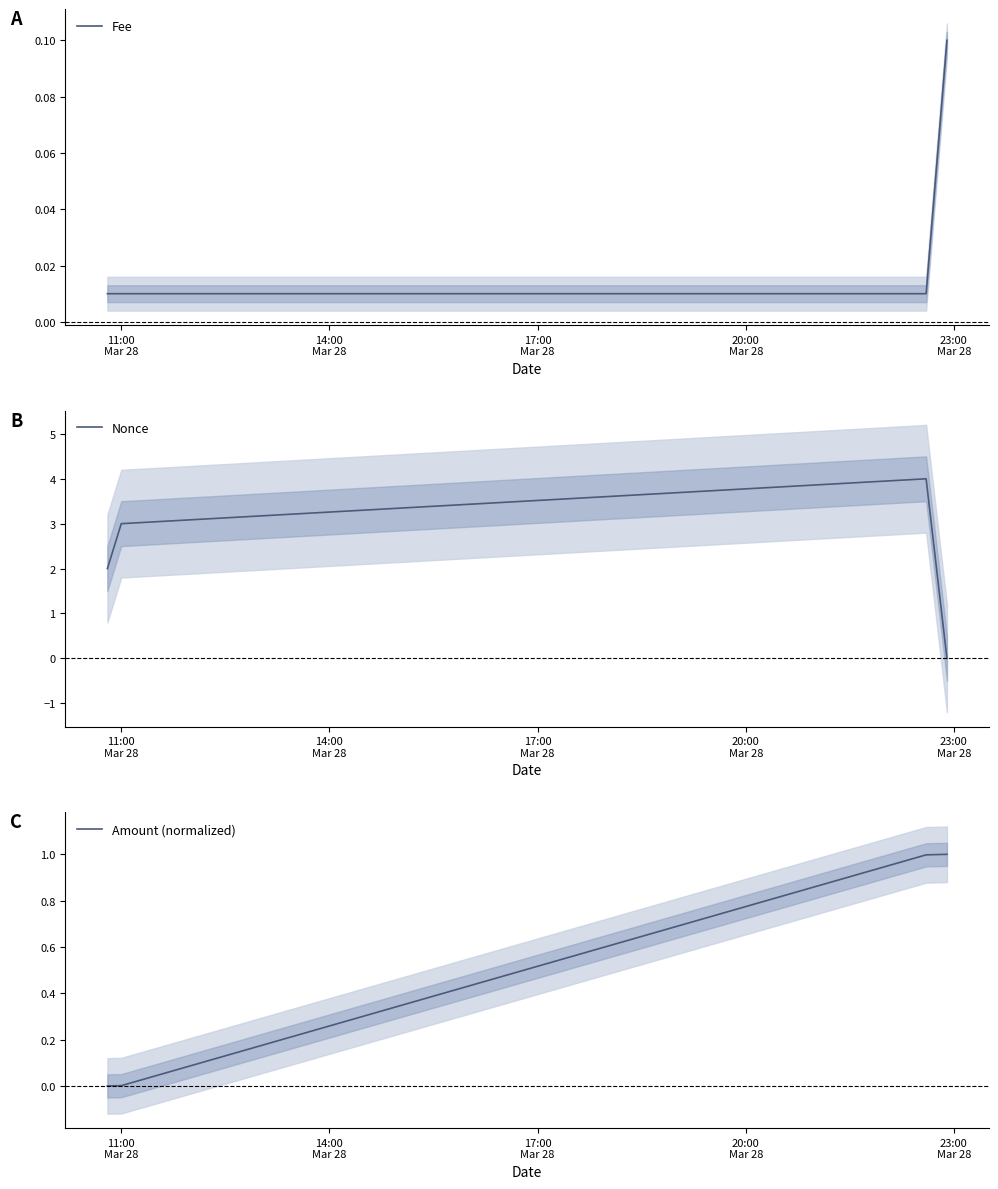

True or false: Fee has more than 2 interior local peaks.

False